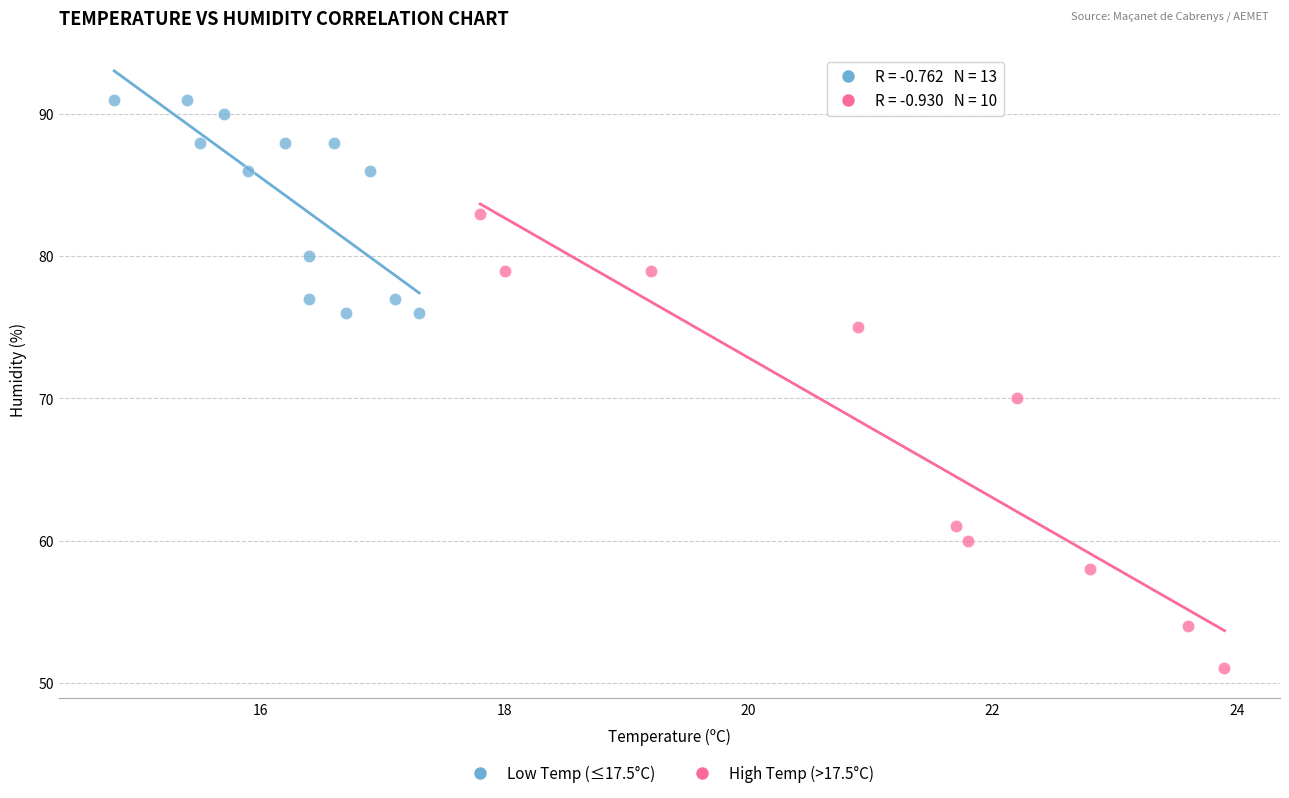

Which series contains the highest Y value?

Low Temp (≤17.5°C)